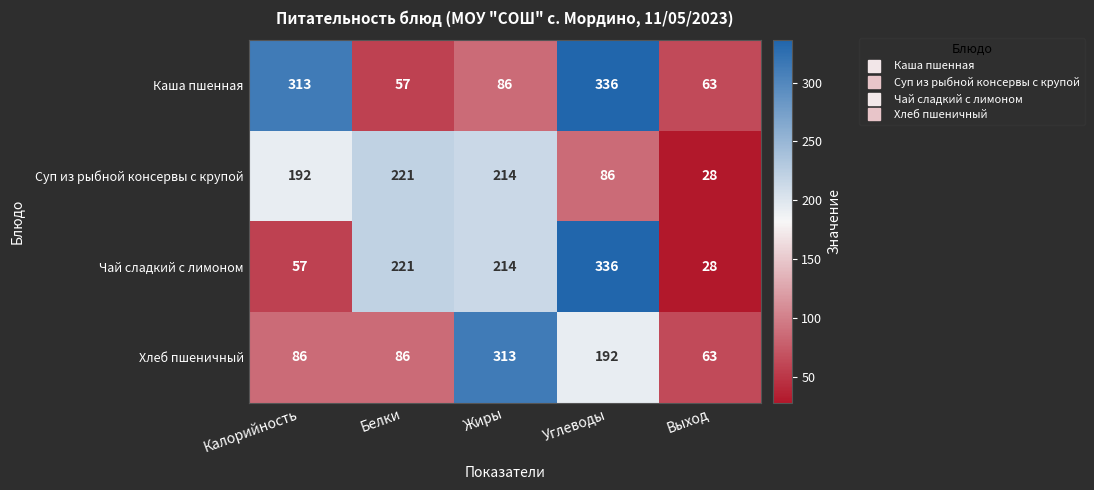

Which label corresponds to the smallest value in the chart?

Выход